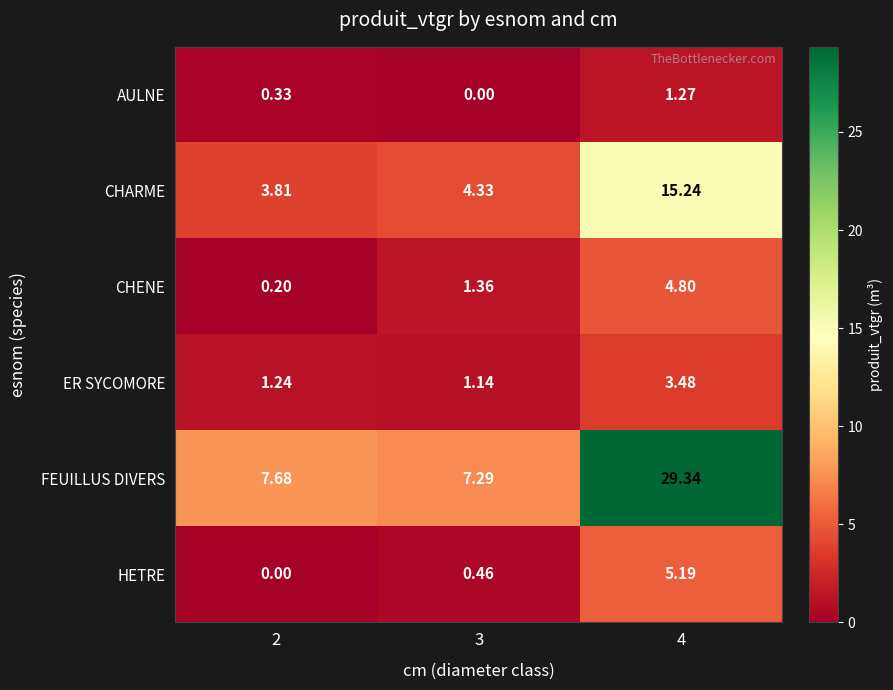

Which series has the largest total across all categories?

FEUILLUS DIVERS